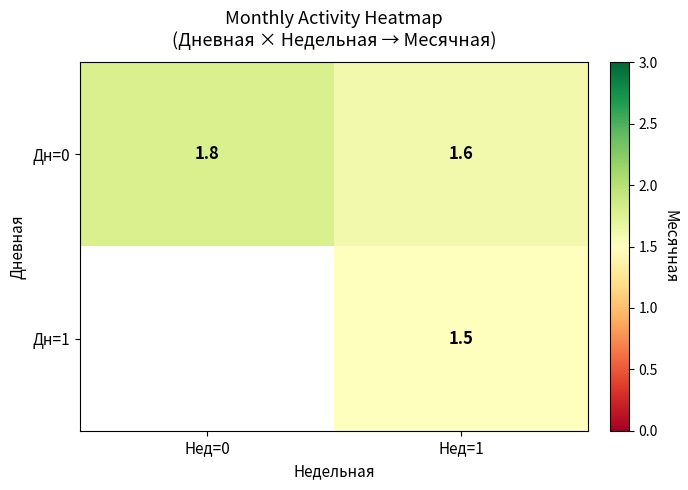

Which series has the largest range (max minus min)?

Дн=0